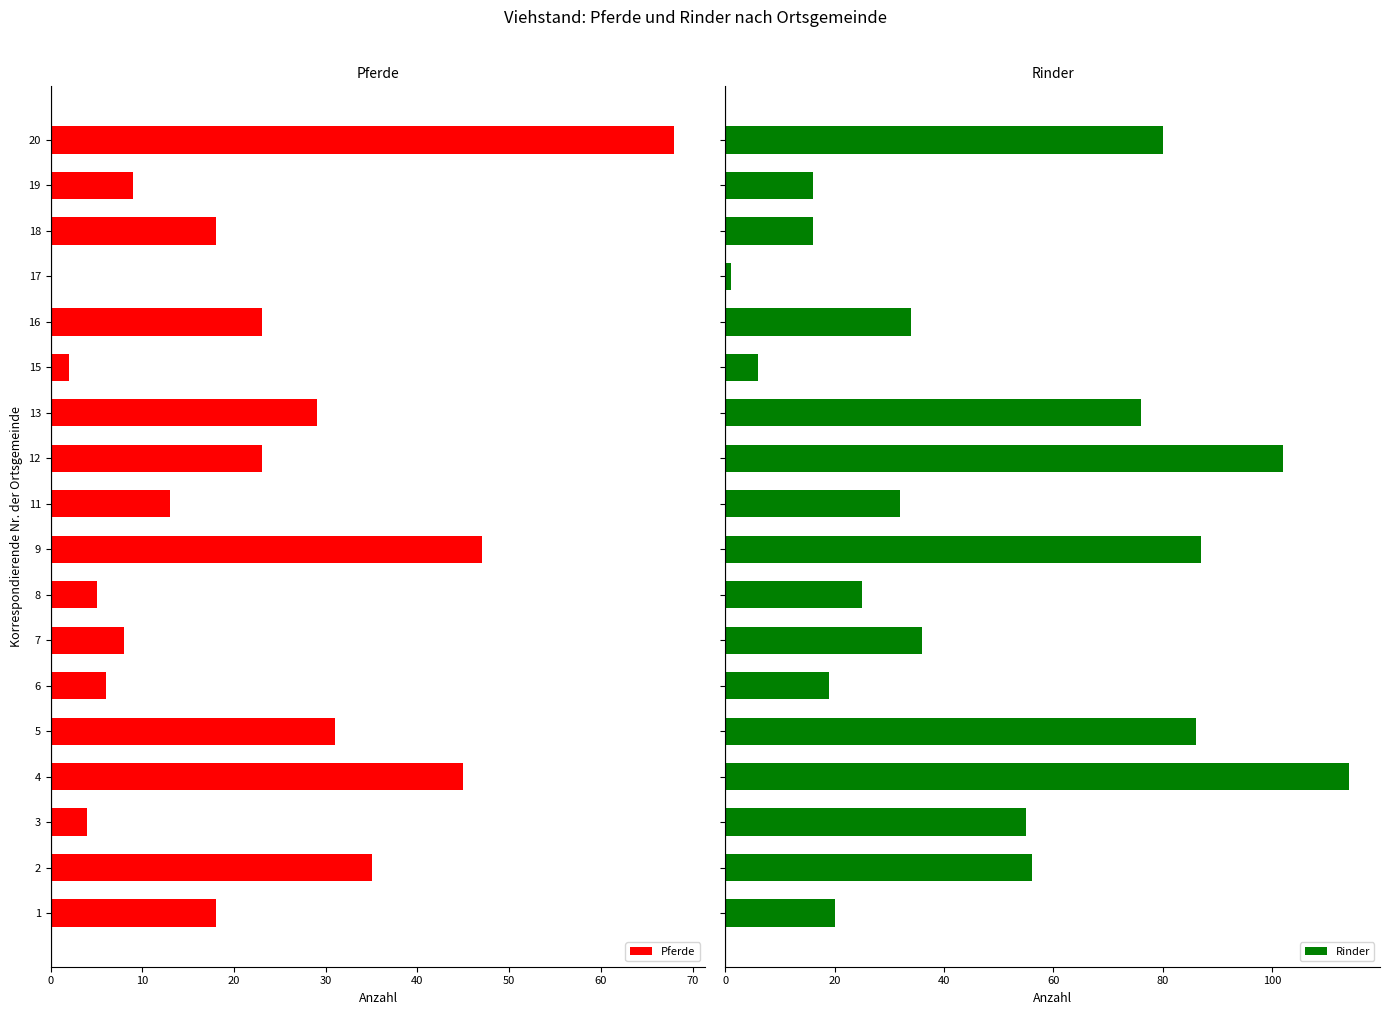

The Pferde series shows 29 at 13. True or false?

True